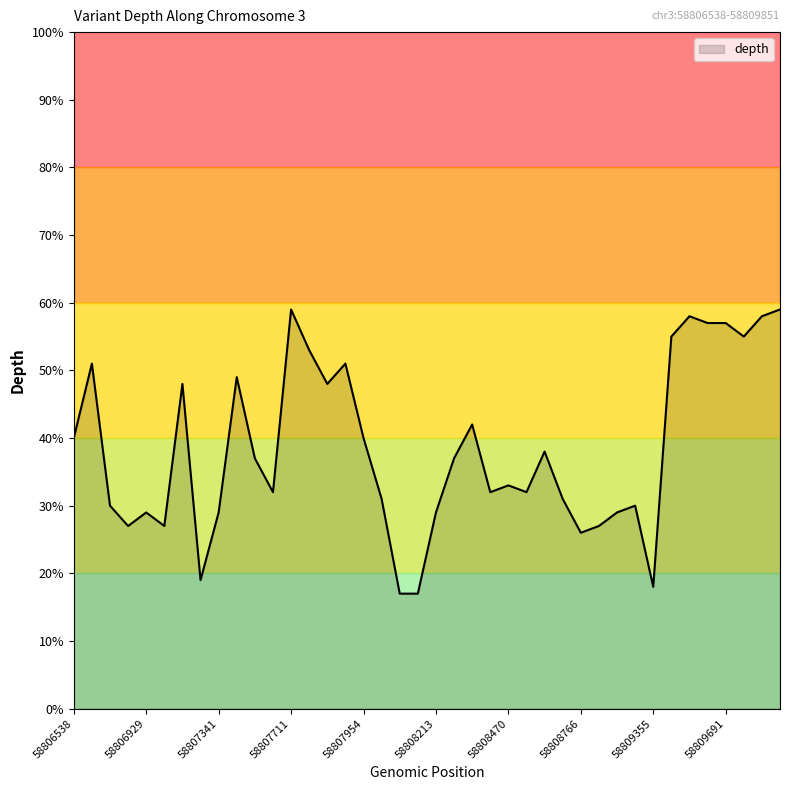

What is the greatest value displayed?

59.0